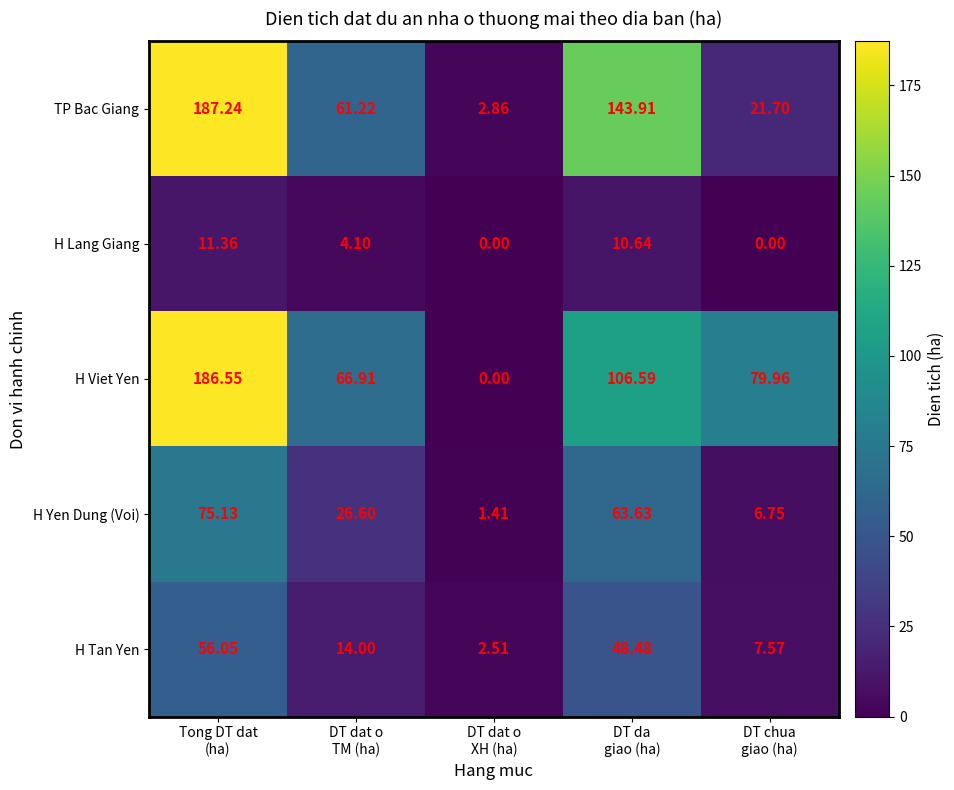

Which series changed the most between Tong DT dat
(ha) and DT dat o
TM (ha)?

TP Bac Giang